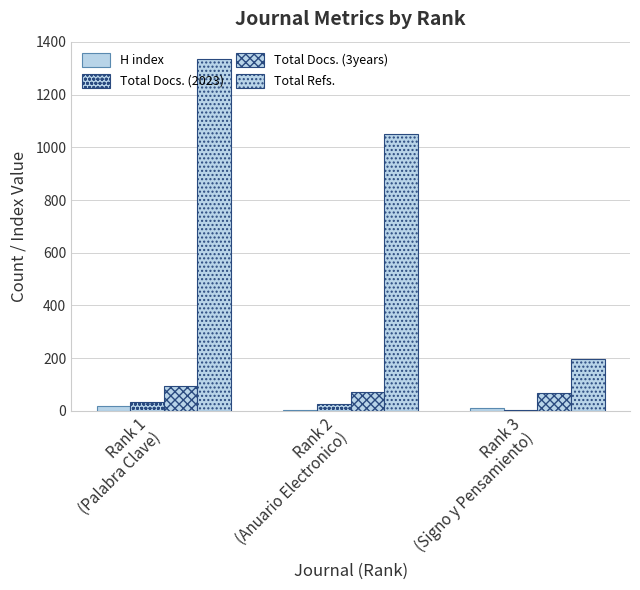

True or false: H index has a value of 3 at Rank 2
(Anuario Electronico).

True